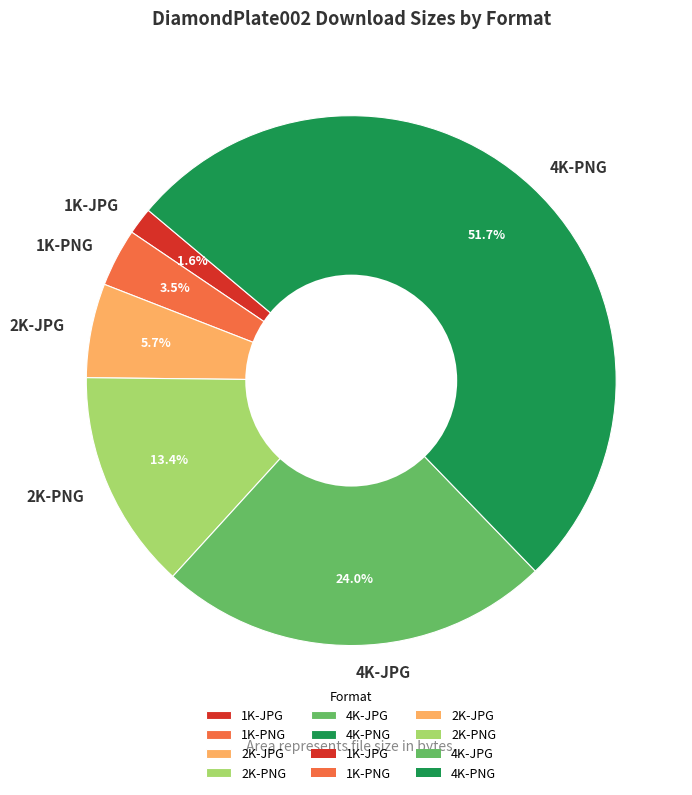

To the nearest percent, what is the difference between the largest and smallest slice percentages?

50%